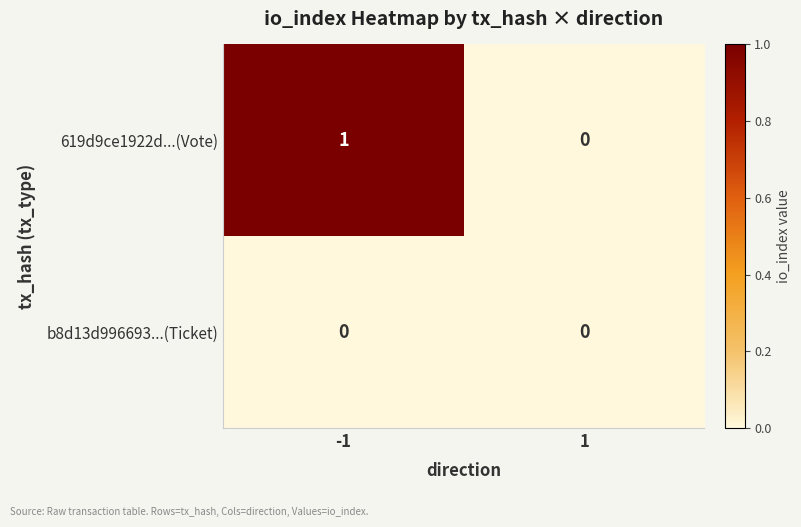

Is the value of b8d13d996693...(Ticket) at 1 greater than the value of 619d9ce1922d...(Vote) at -1?

No